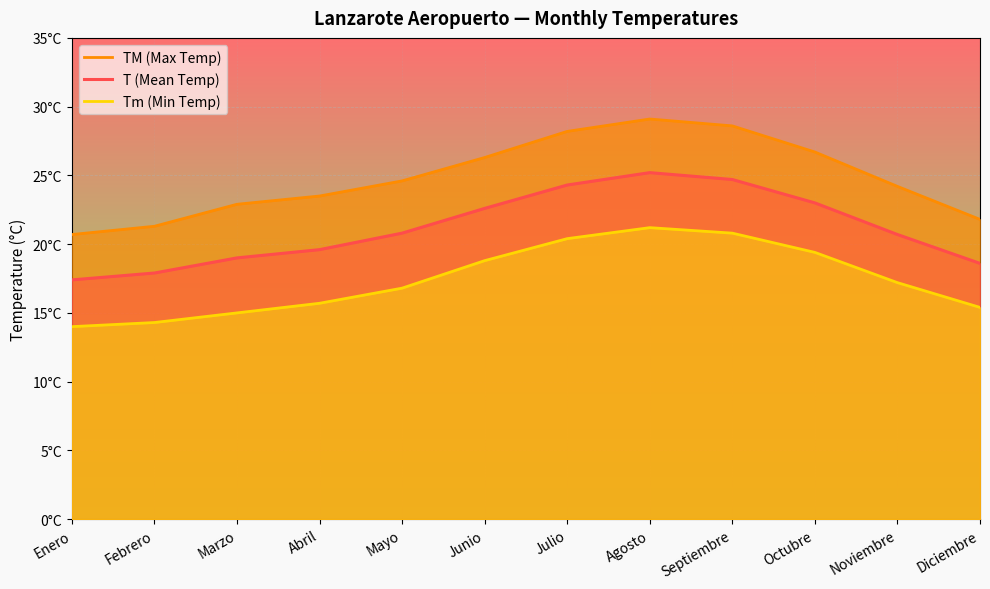

What is the difference between the highest and lowest values at Febrero?

7.0